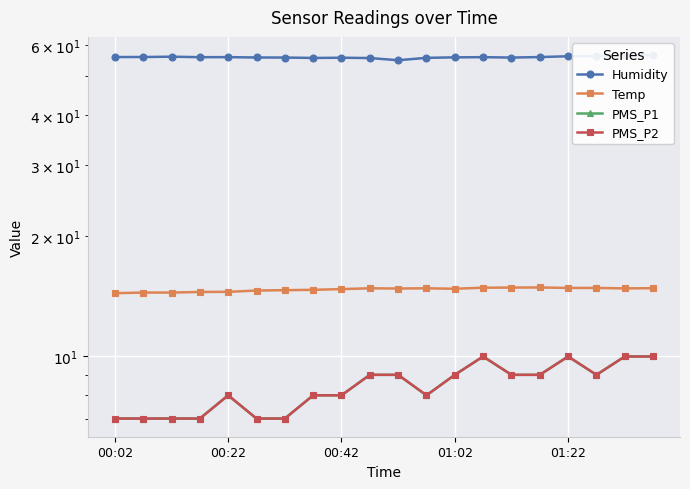

Between 15 and 16, which is larger?

16